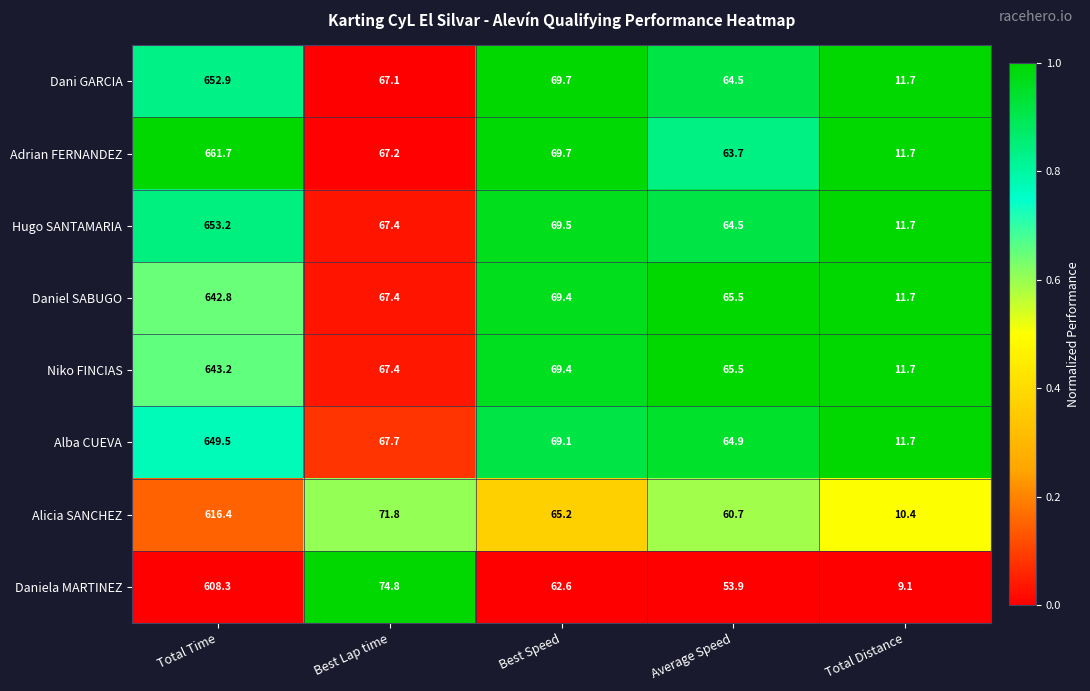

True or false: Dani GARCIA has a value of 67.1 at Best Lap time.

True